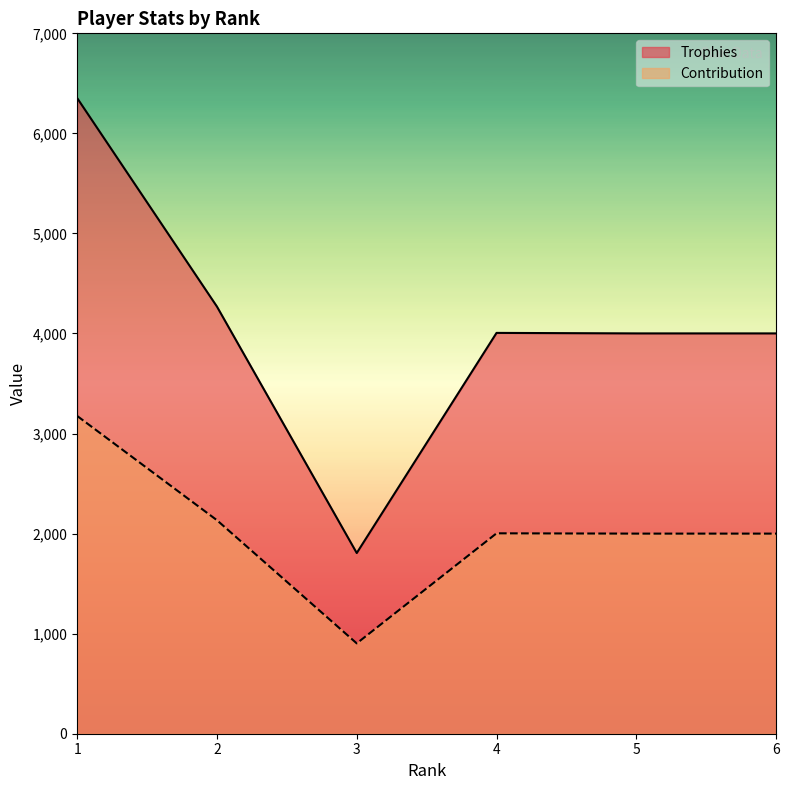

True or false: Trophies and Contribution cross at least once.

False